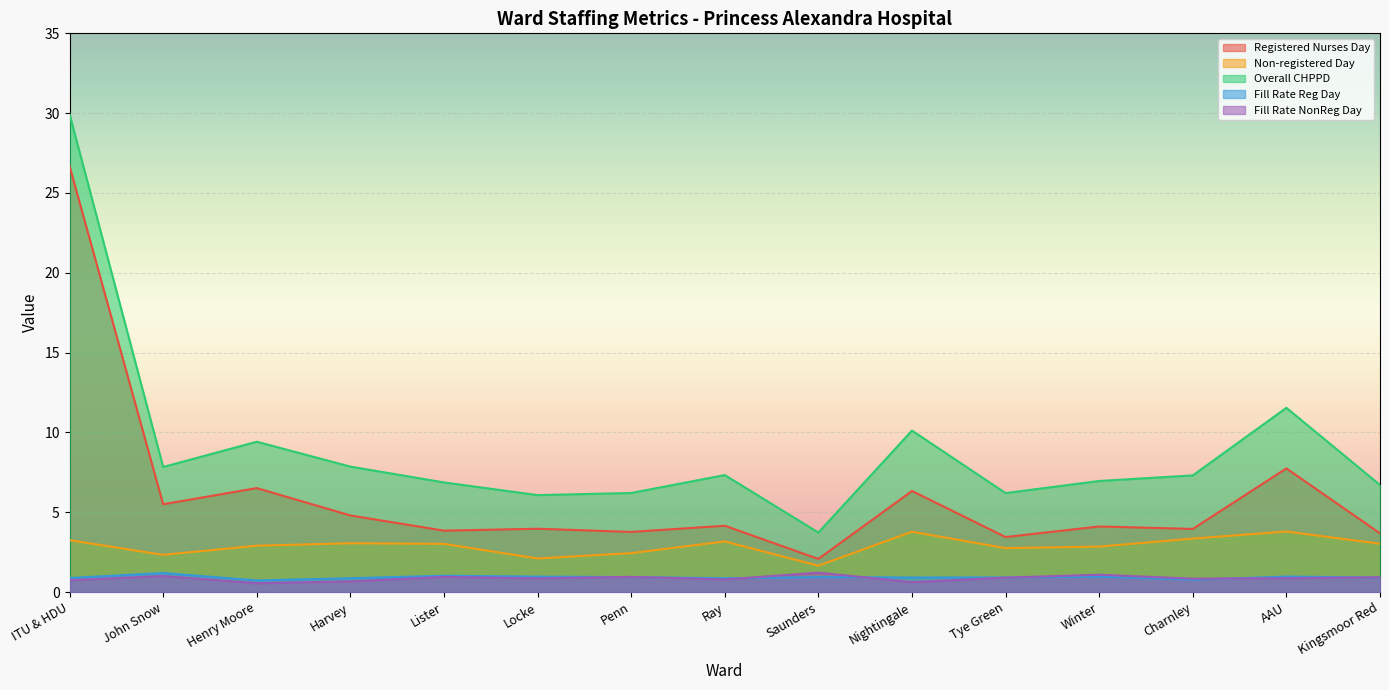

How many interior local peaks does the Non-registered Day series have?

4